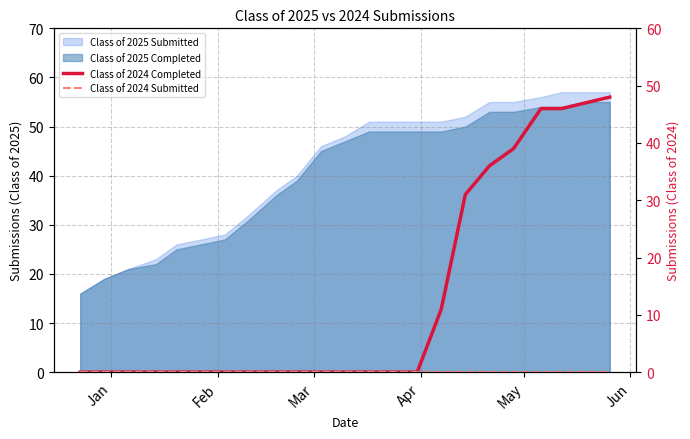

The value of Class of 2024 Completed at 17 is 59. True or false?

False